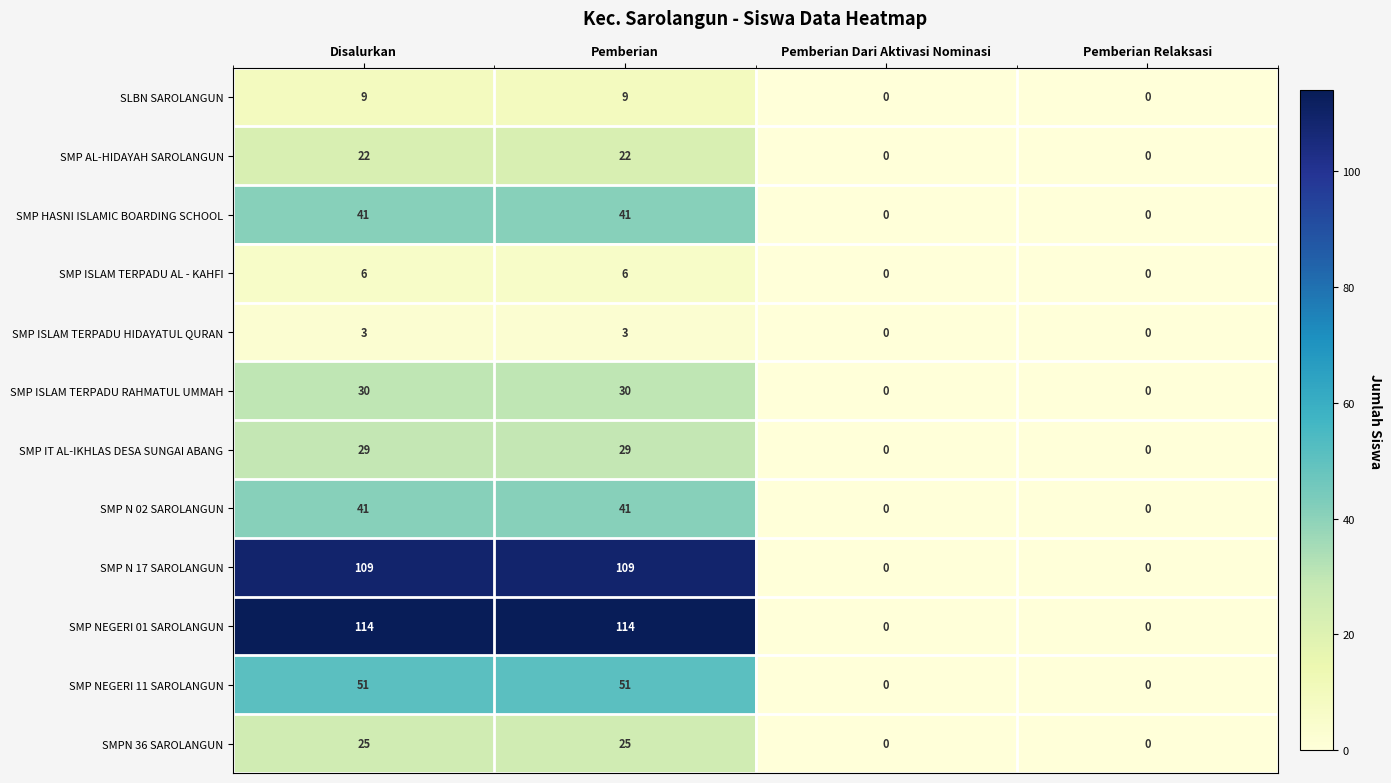

Is it true that SMP NEGERI 01 SAROLANGUN equals 71 at Pemberian?

False